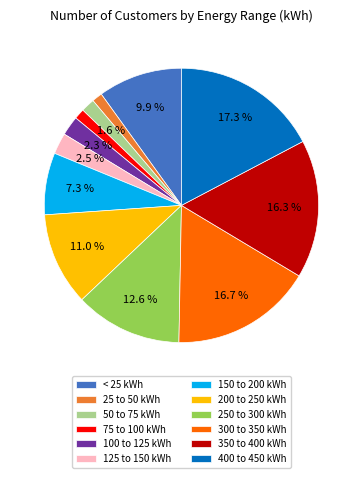

What is the total percentage of 125 to 150 kWh and 250 to 300 kWh?

15.1%